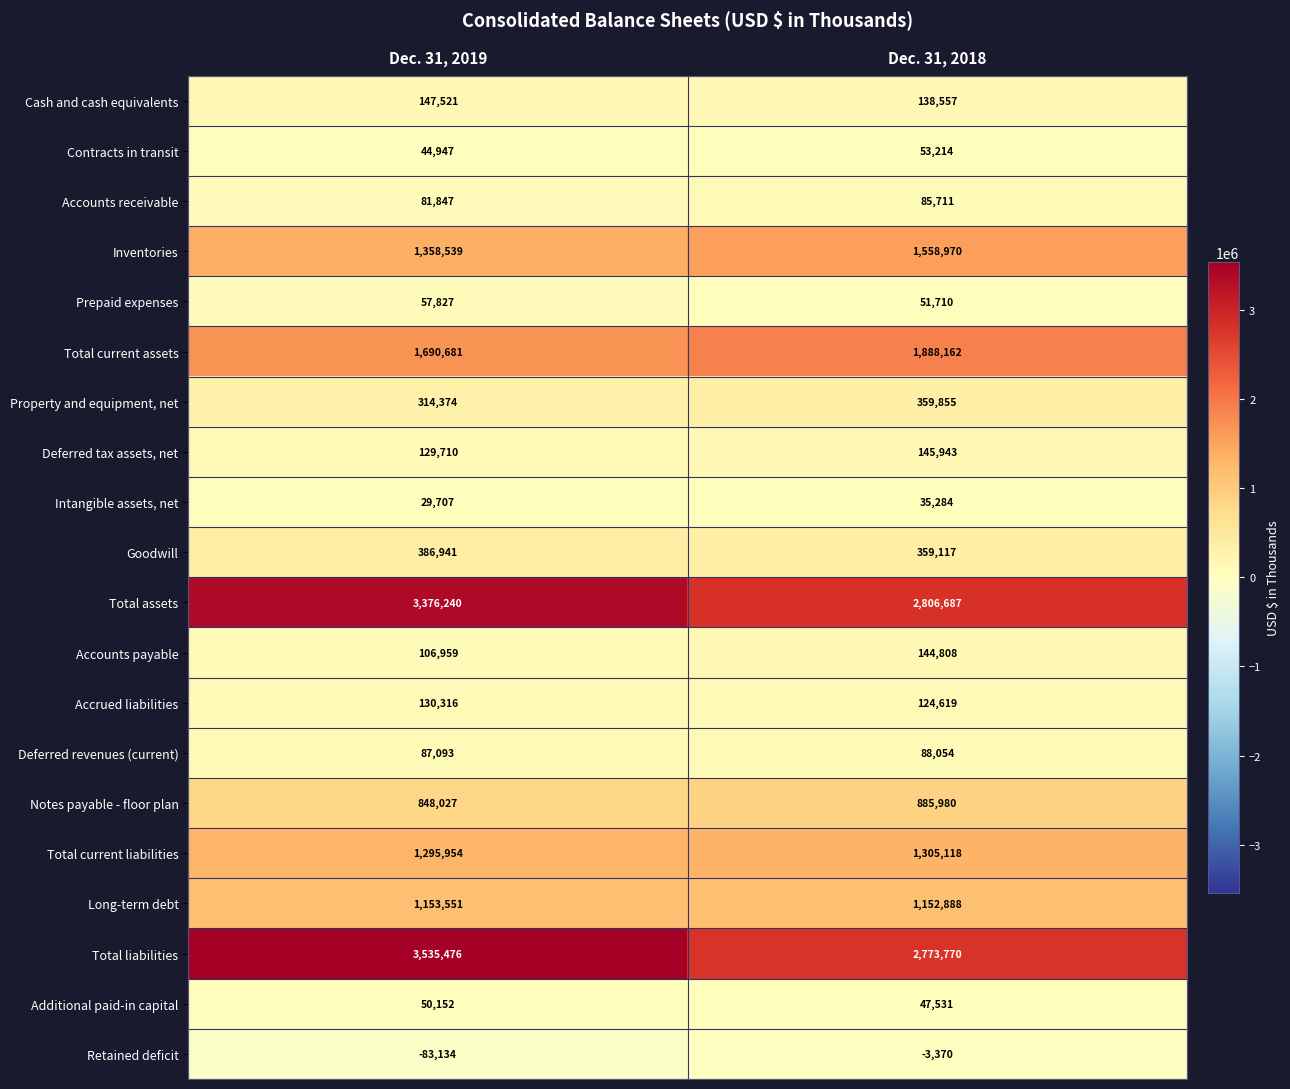

What is the total value across all series at Dec. 31, 2018?

14002608